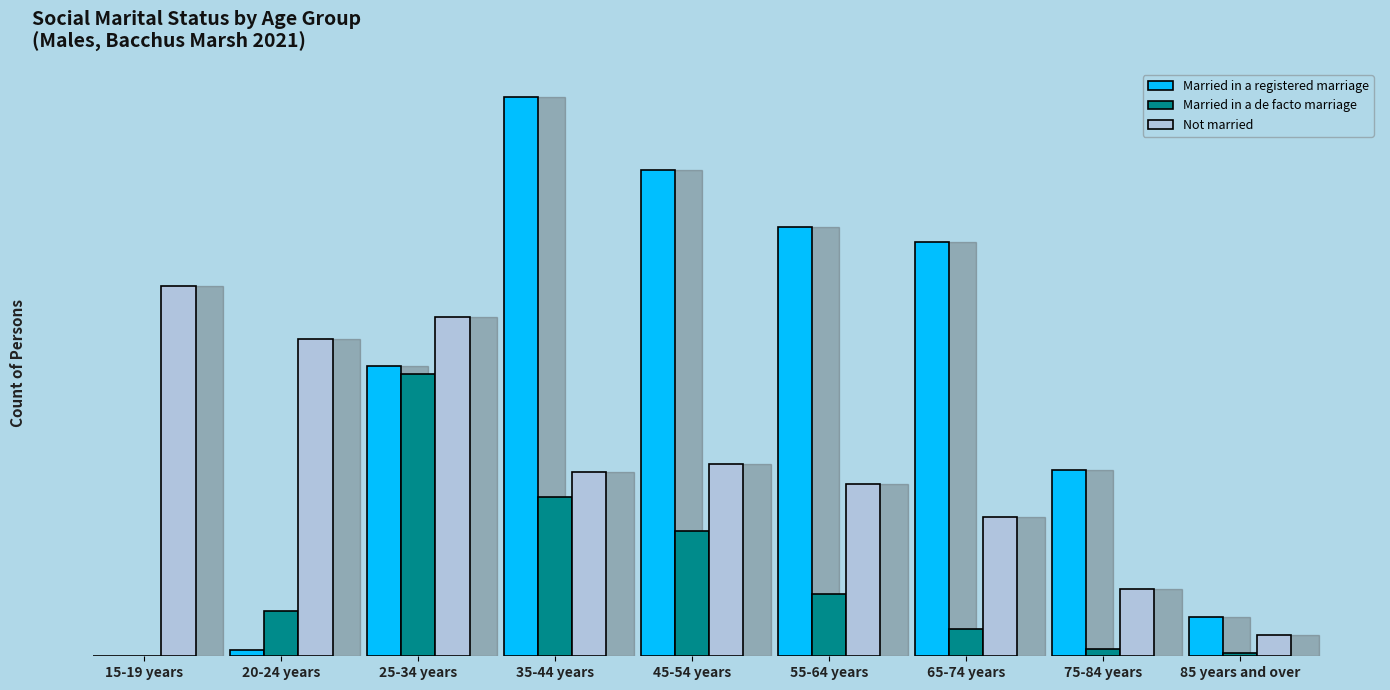

What is the value of the Not married bar at the 5th from the left?

342